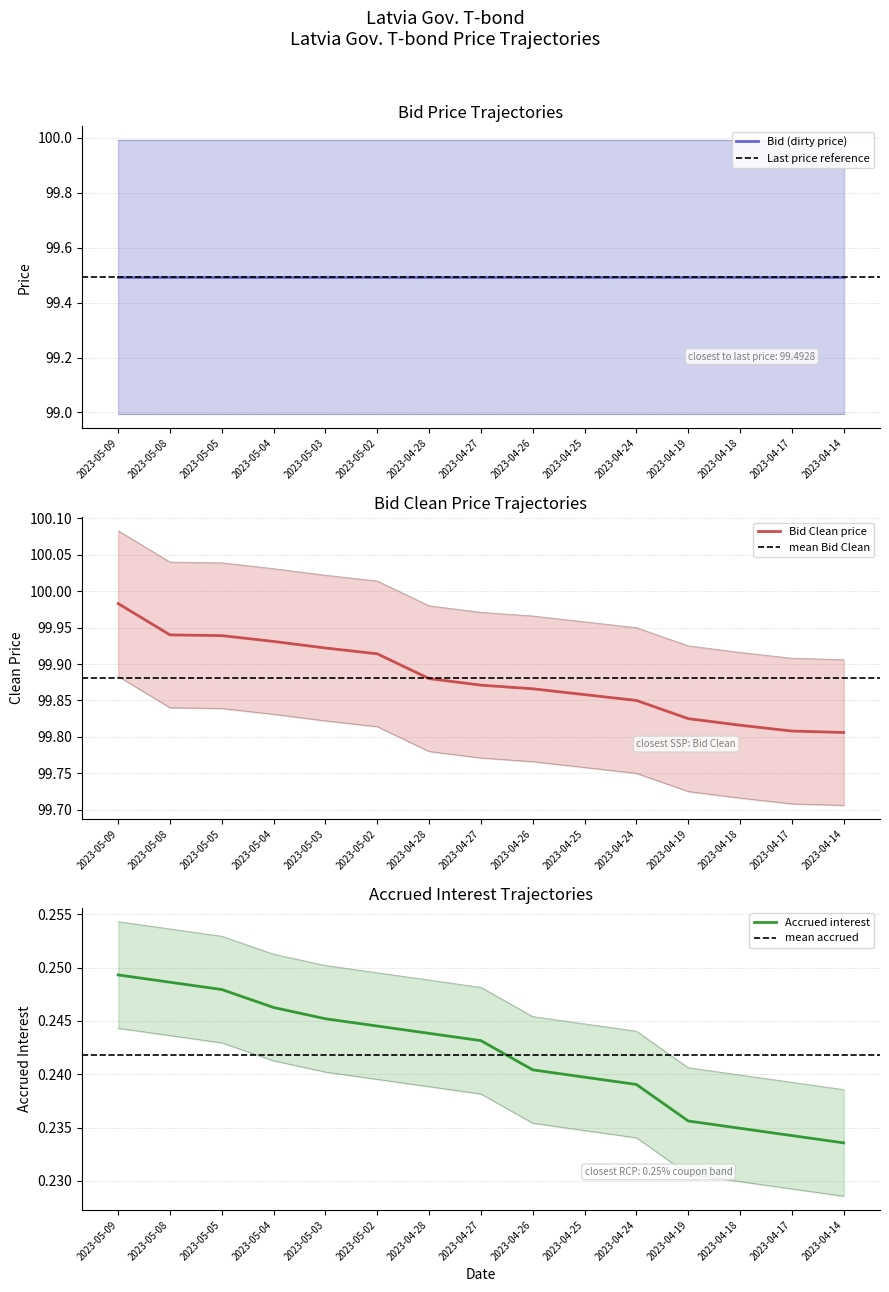

Which has a higher value, 2023-05-05 or 2023-05-02?

2023-05-05